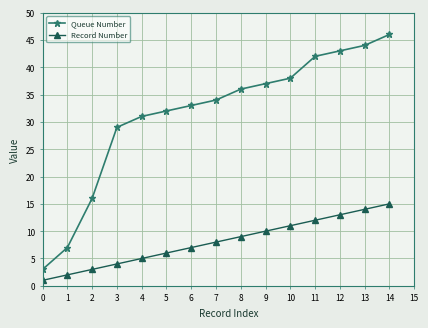

What is the difference between the highest and lowest values at 9?

27